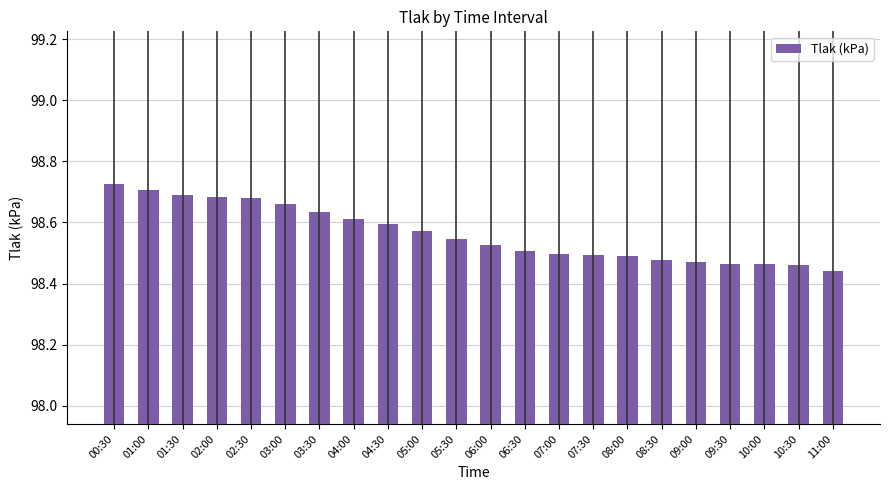

The value at 03:00 is 165.1. True or false?

False